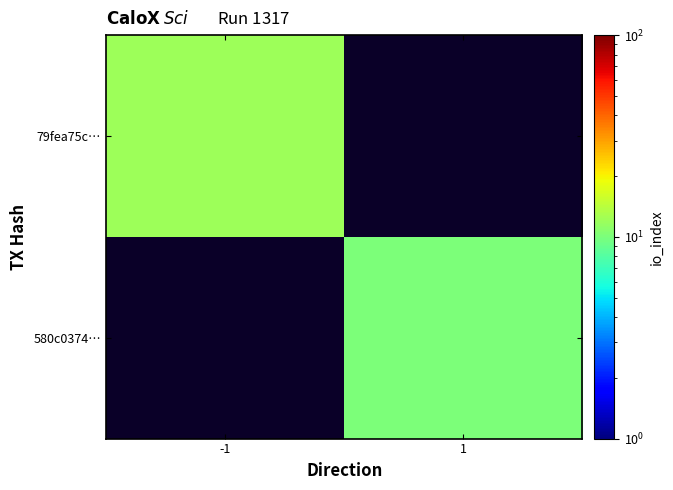

List the labels in order of 79fea75c… value, smallest first.

-1, 1